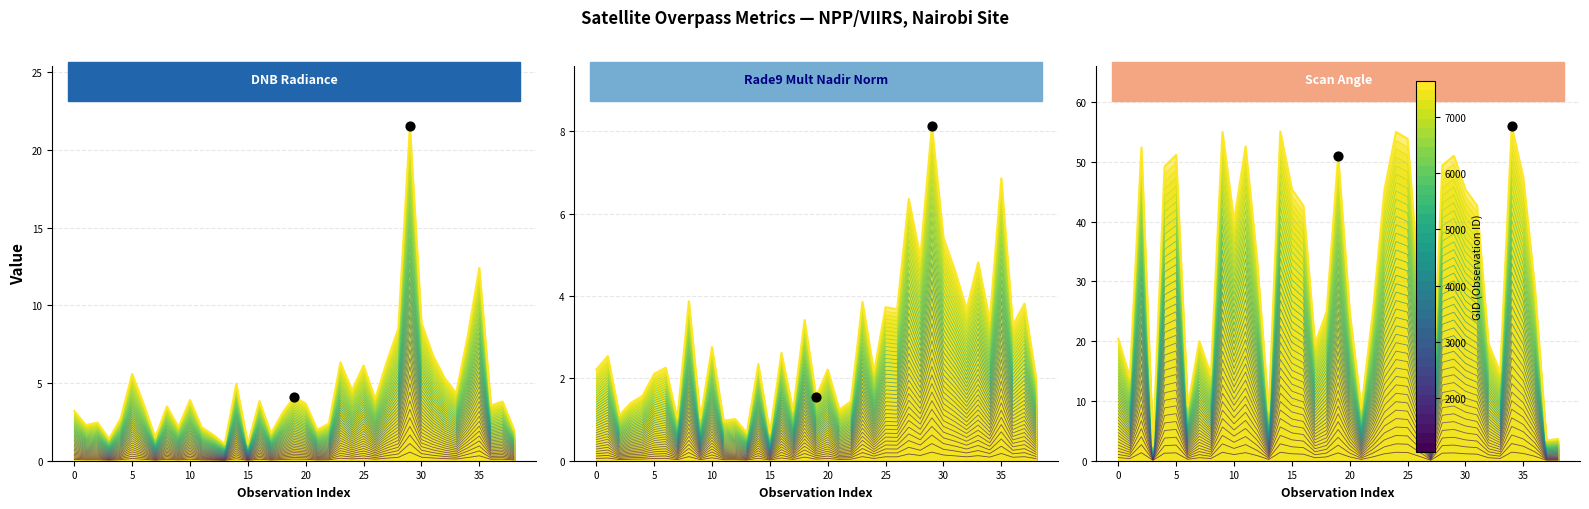

What is the change in value from 15 to 34?

+10.6